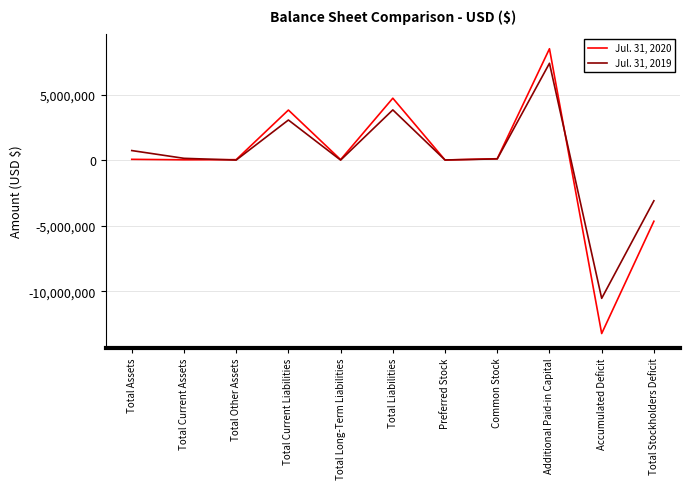

Rank the series by their maximum value, from lowest to highest.

Jul. 31, 2019, Jul. 31, 2020